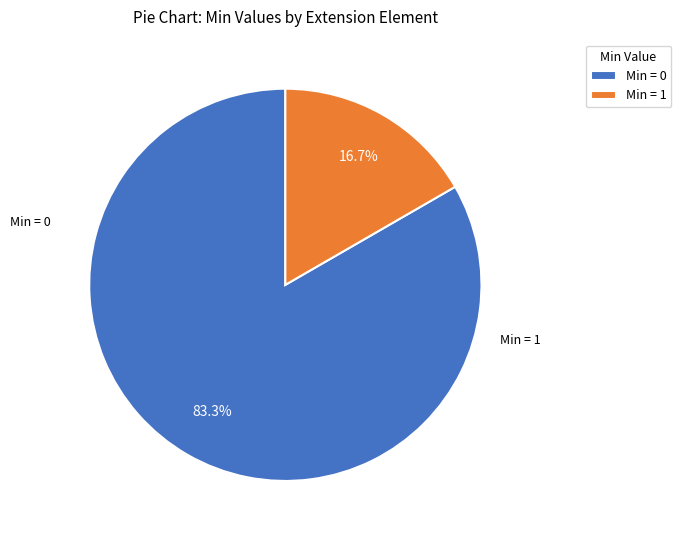

Is there a majority slice in this chart?

Yes